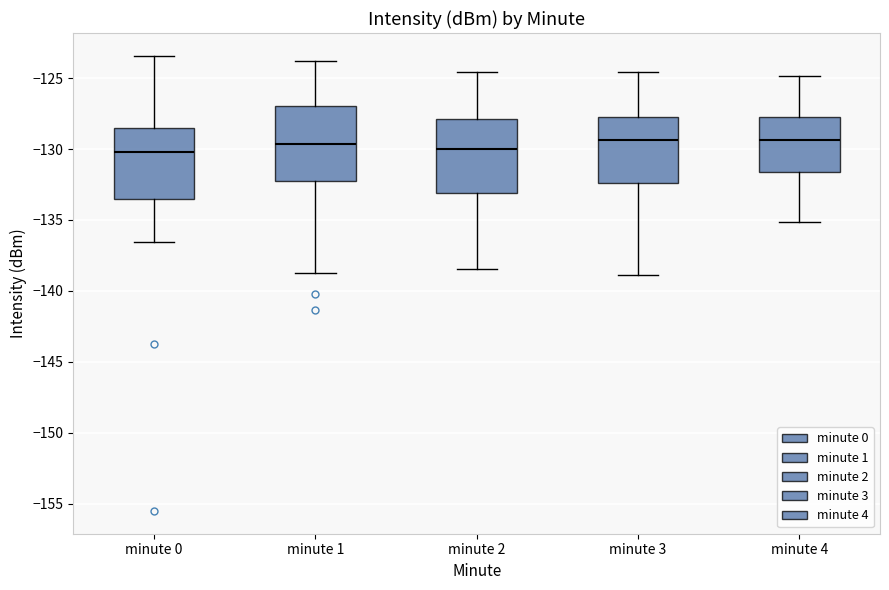

Where is the lower edge of the box for minute 4 on the y-axis? The values are not printed on the chart, so give them approximately, as read against the axis.

-131.5